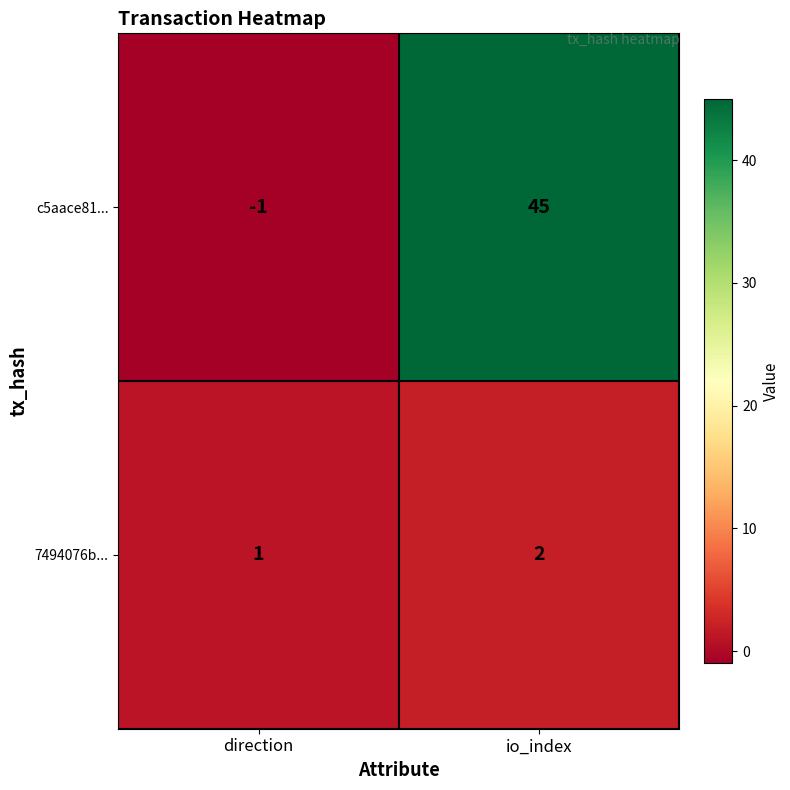

Which series has the widest spread of values?

c5aace81...